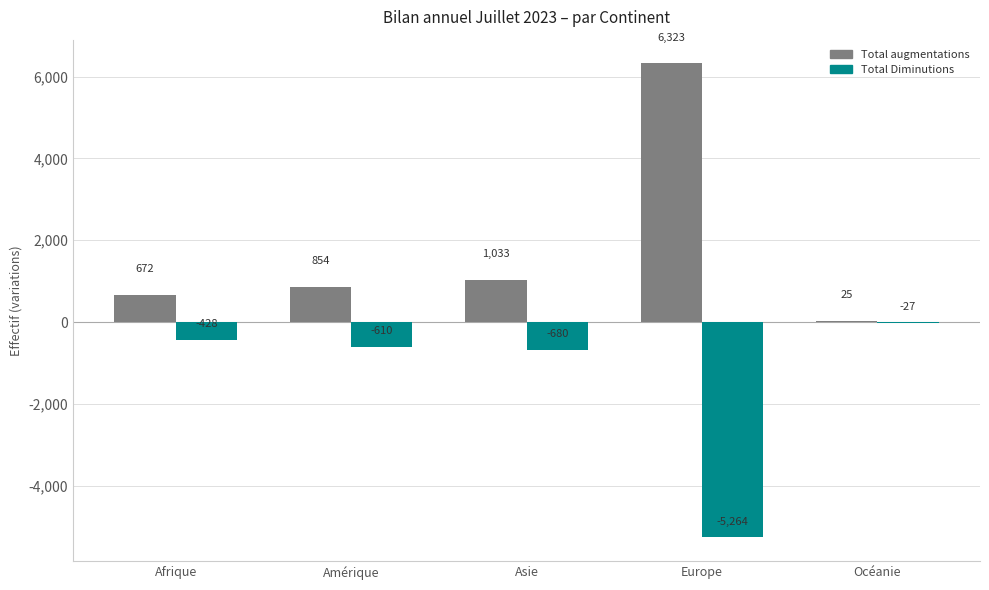

What is the approximate value of Total Diminutions at Amérique?

-610